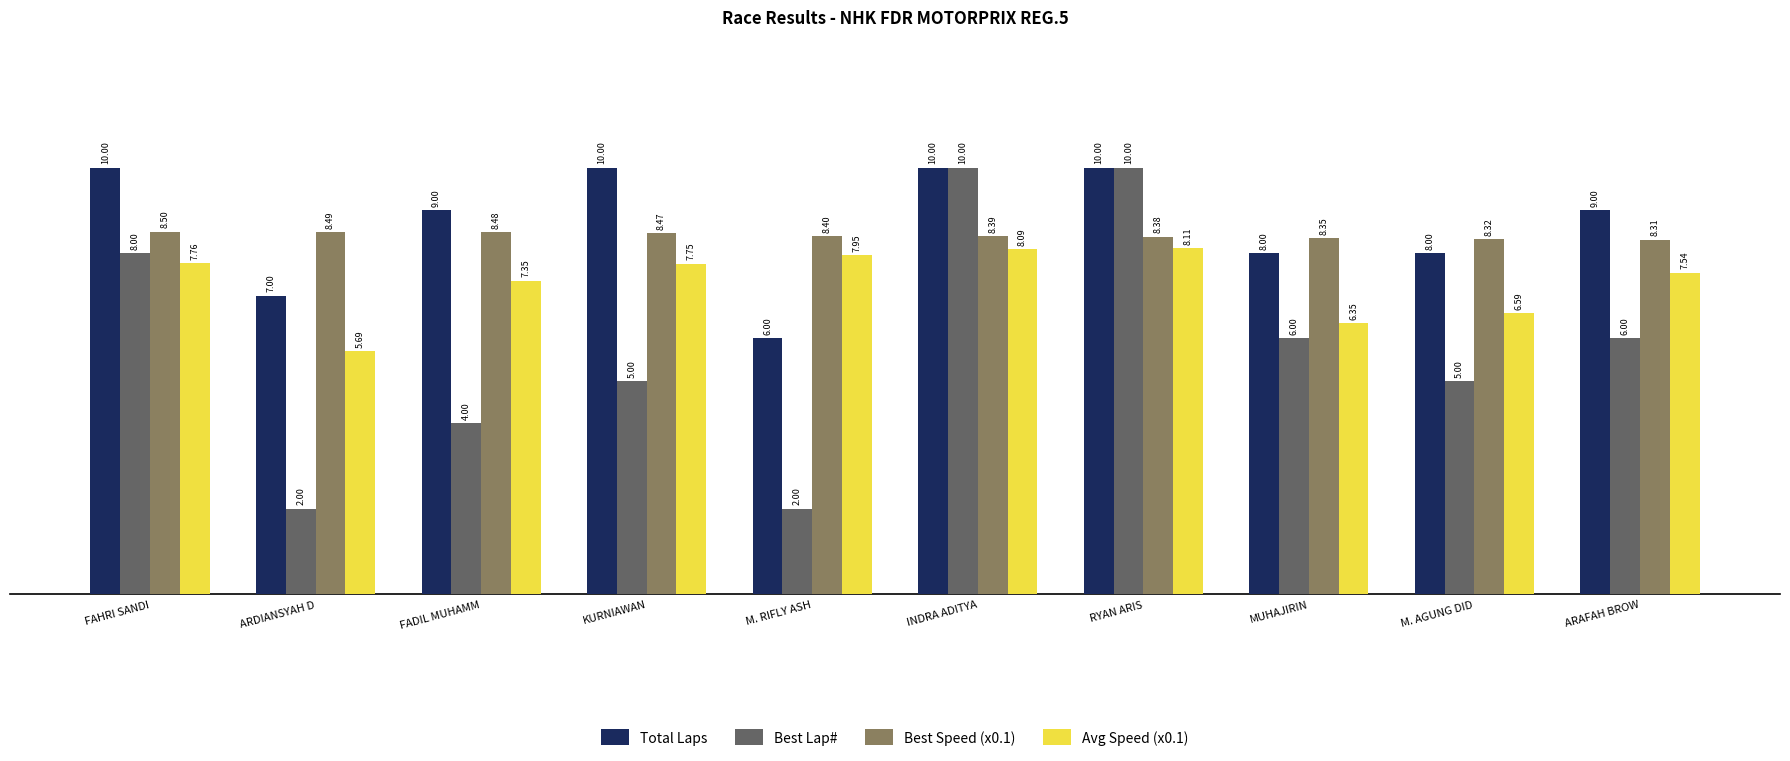

What is the difference between the maximum and minimum values in the Best Lap# series?

8.0